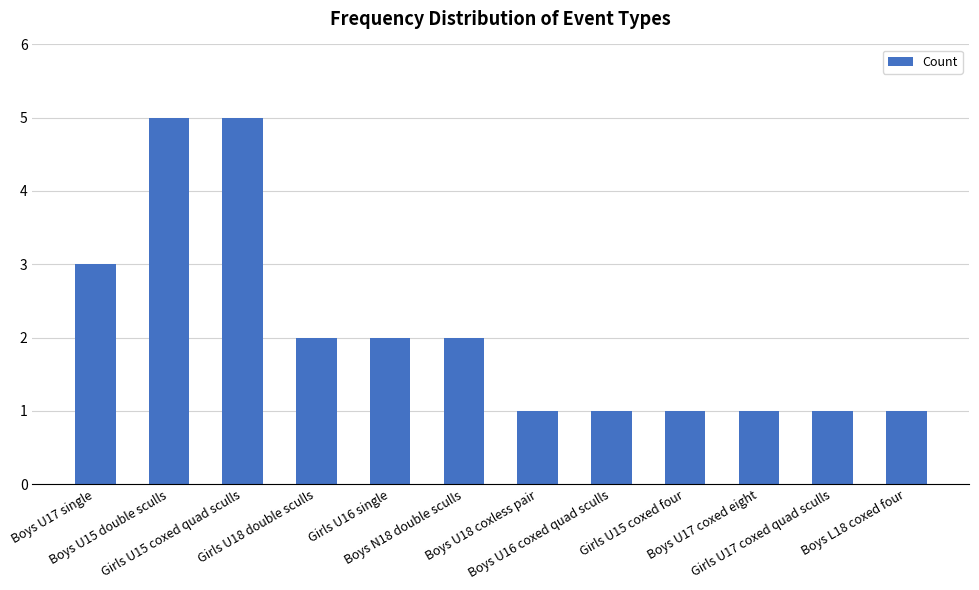

At which label is the value closest to 3?

Boys U17 single